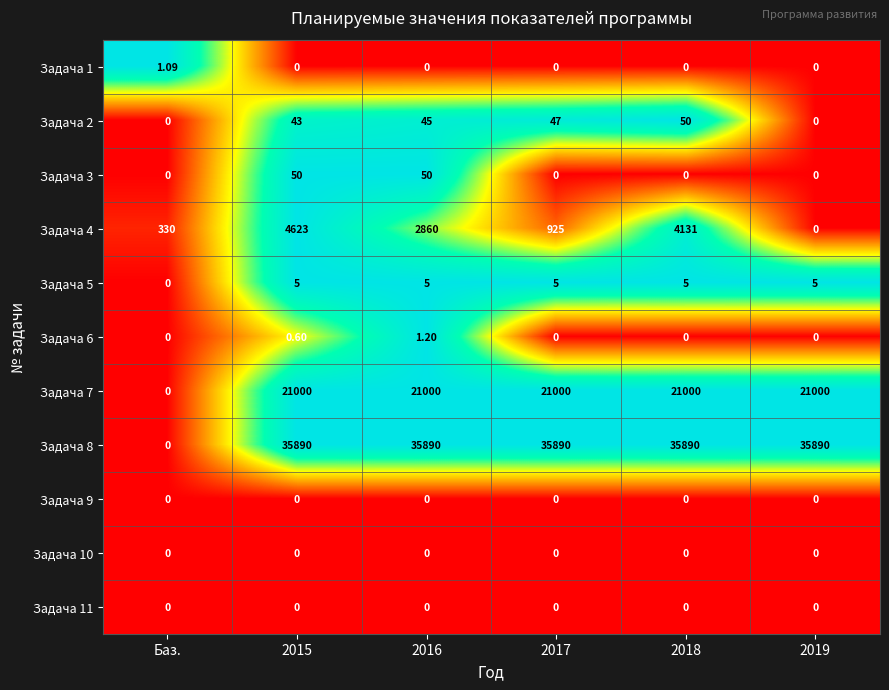

At which label is Задача 7 closest to 10500?

Баз.